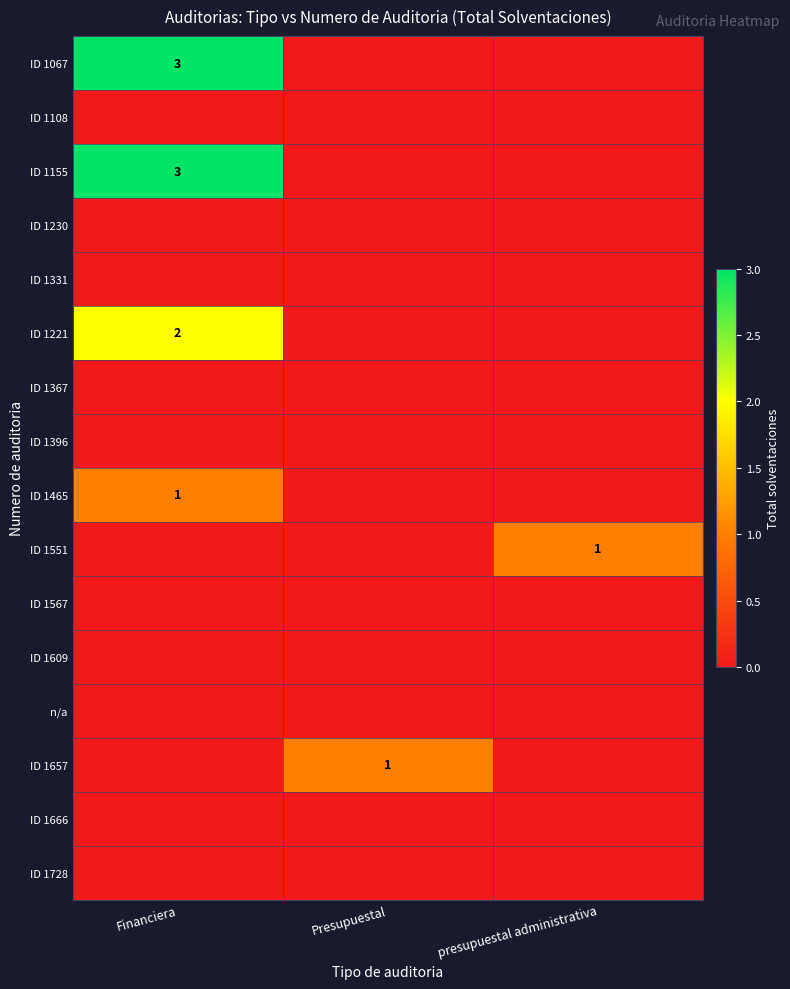

The value of ID 1155 at Financiera is 2. True or false?

False